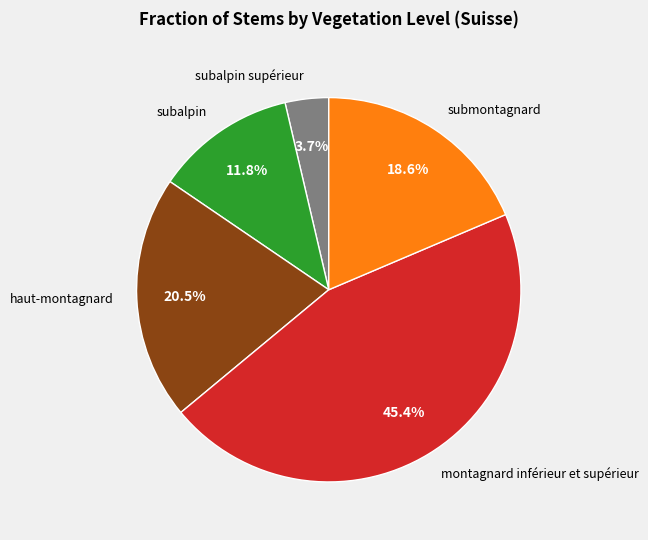

How many slices are in this pie chart?

5